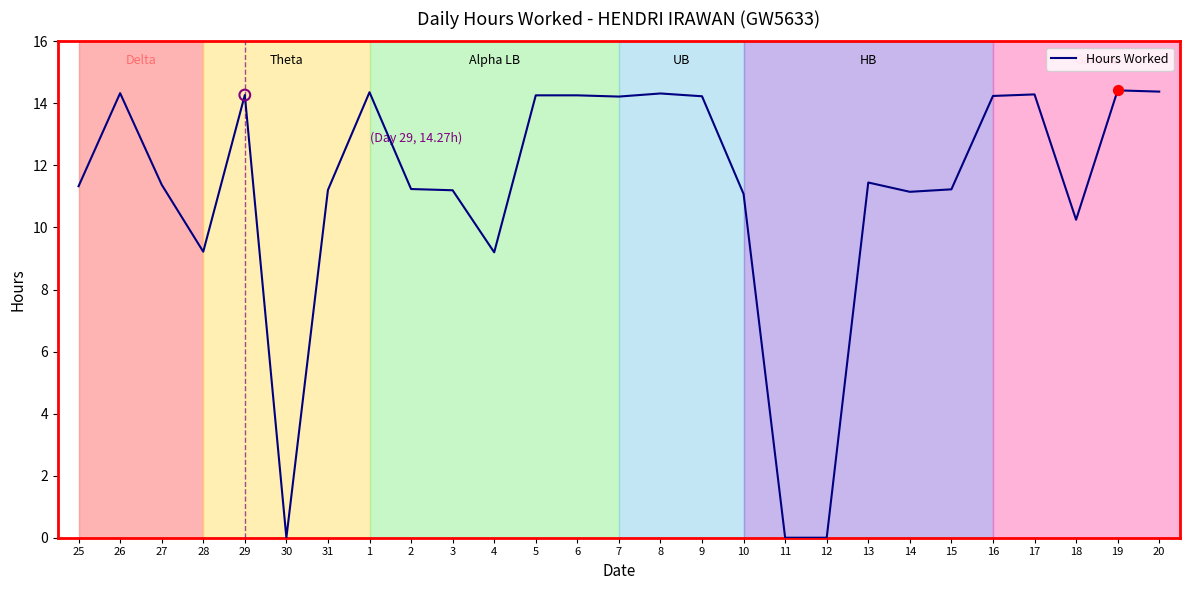

What is the ratio of the value at 3 to the value at 6?

0.8